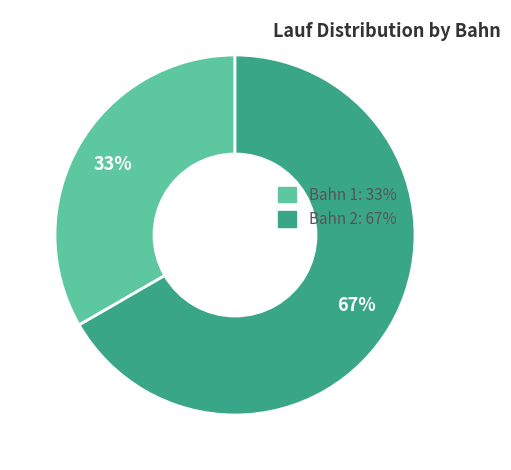

Which slice is the smallest?

Bahn 1: 33%